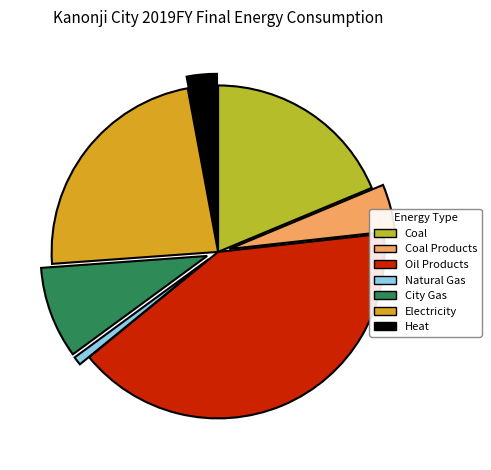

What is the ratio of the value at Coal to the value at Electricity?

0.8